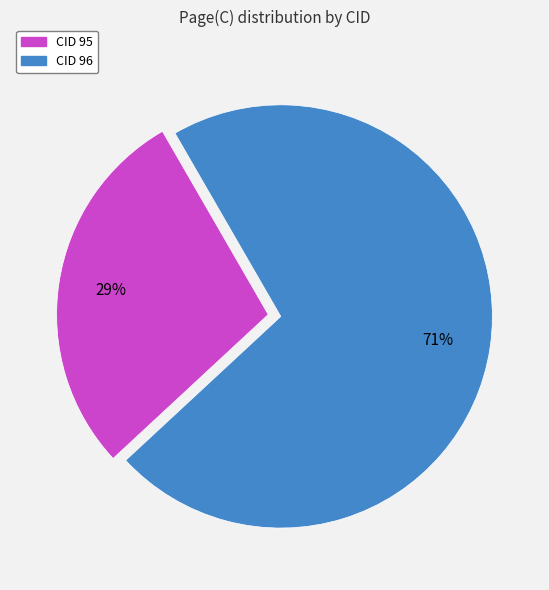

Is there any slice that represents more than half of the pie?

Yes